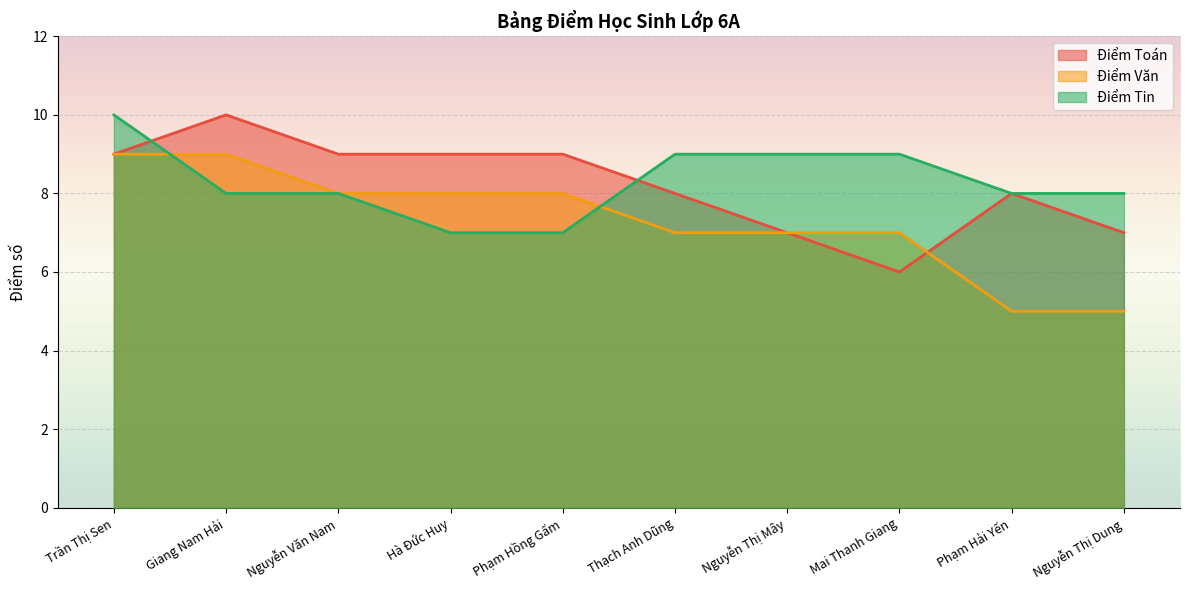

How many lines are shown in the chart?

3